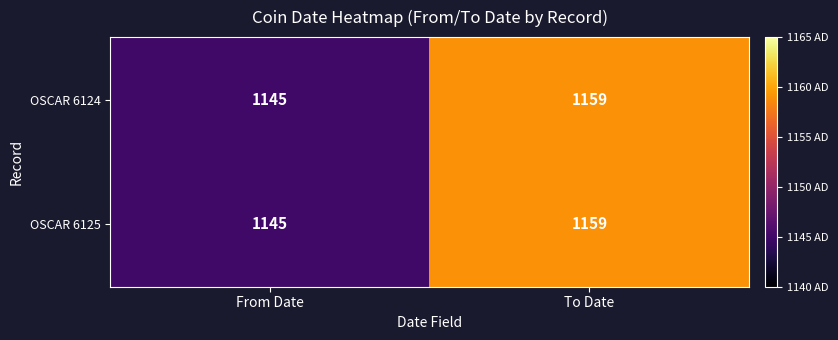

The OSCAR 6125 series shows 1528 at From Date. True or false?

False